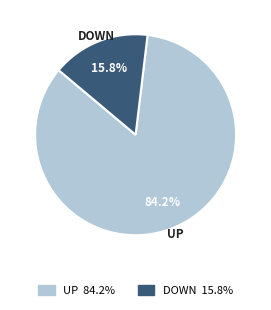

Is there any slice that represents more than half of the pie?

Yes